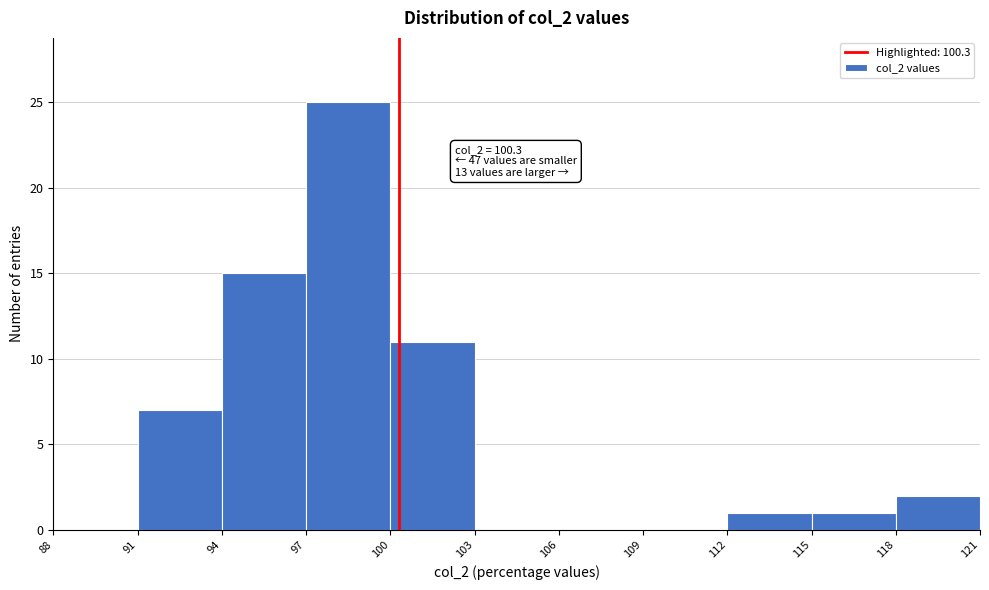

Over which range of the x-axis is the bar tallest?

97 to 100